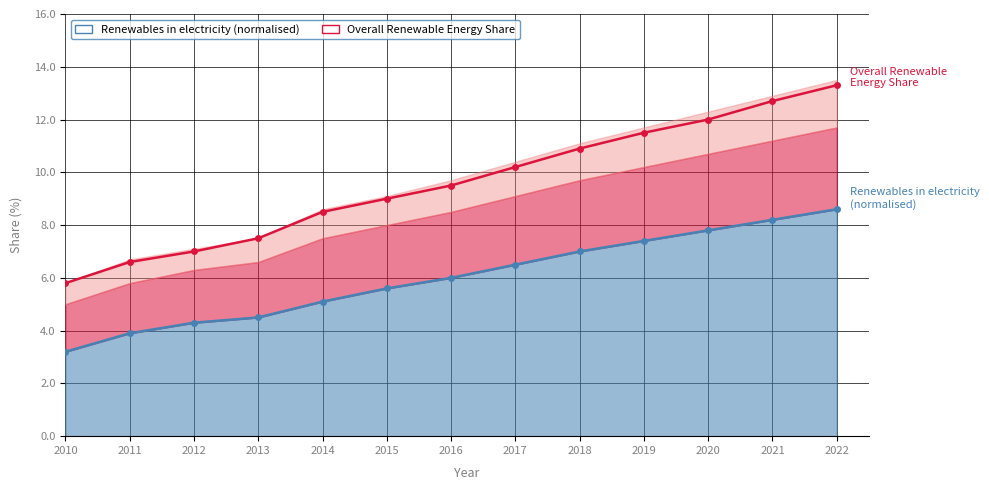

True or false: Renewables in heat and Renewables in electricity (normalised) intersect in this chart.

False